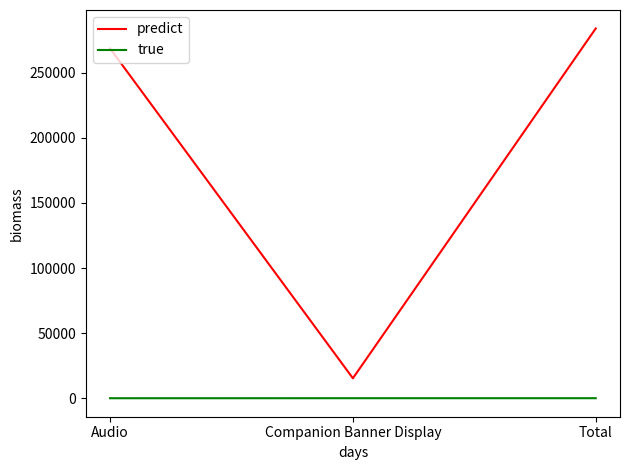

Which series has the largest total across all categories?

predict